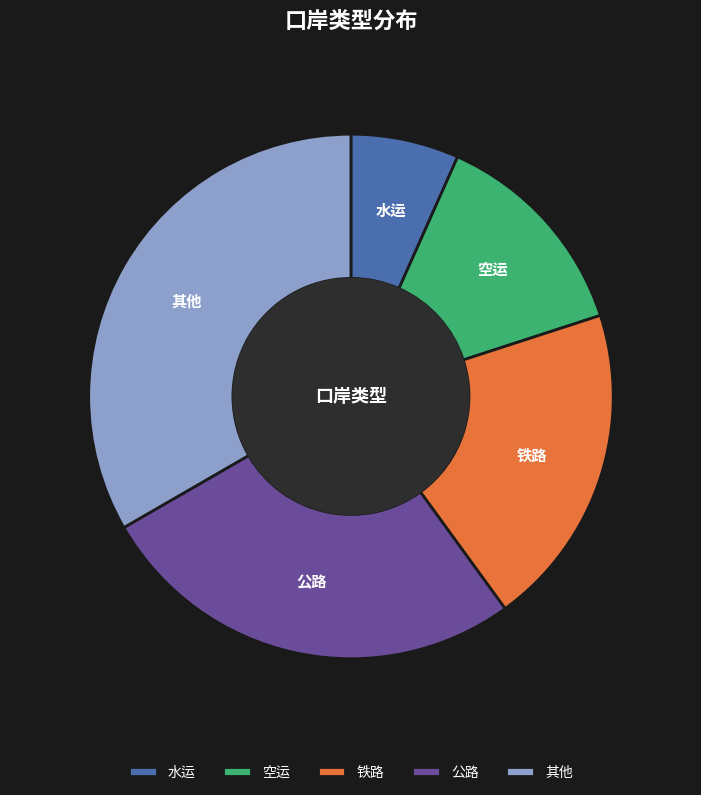

Is there a majority slice in this chart?

No